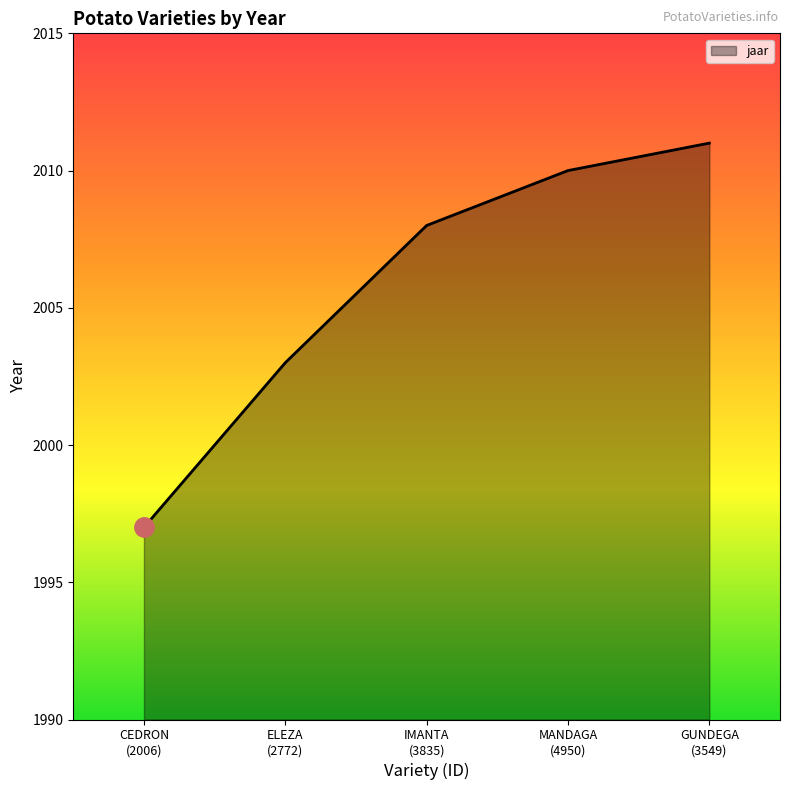

What is the greatest value displayed?

2011